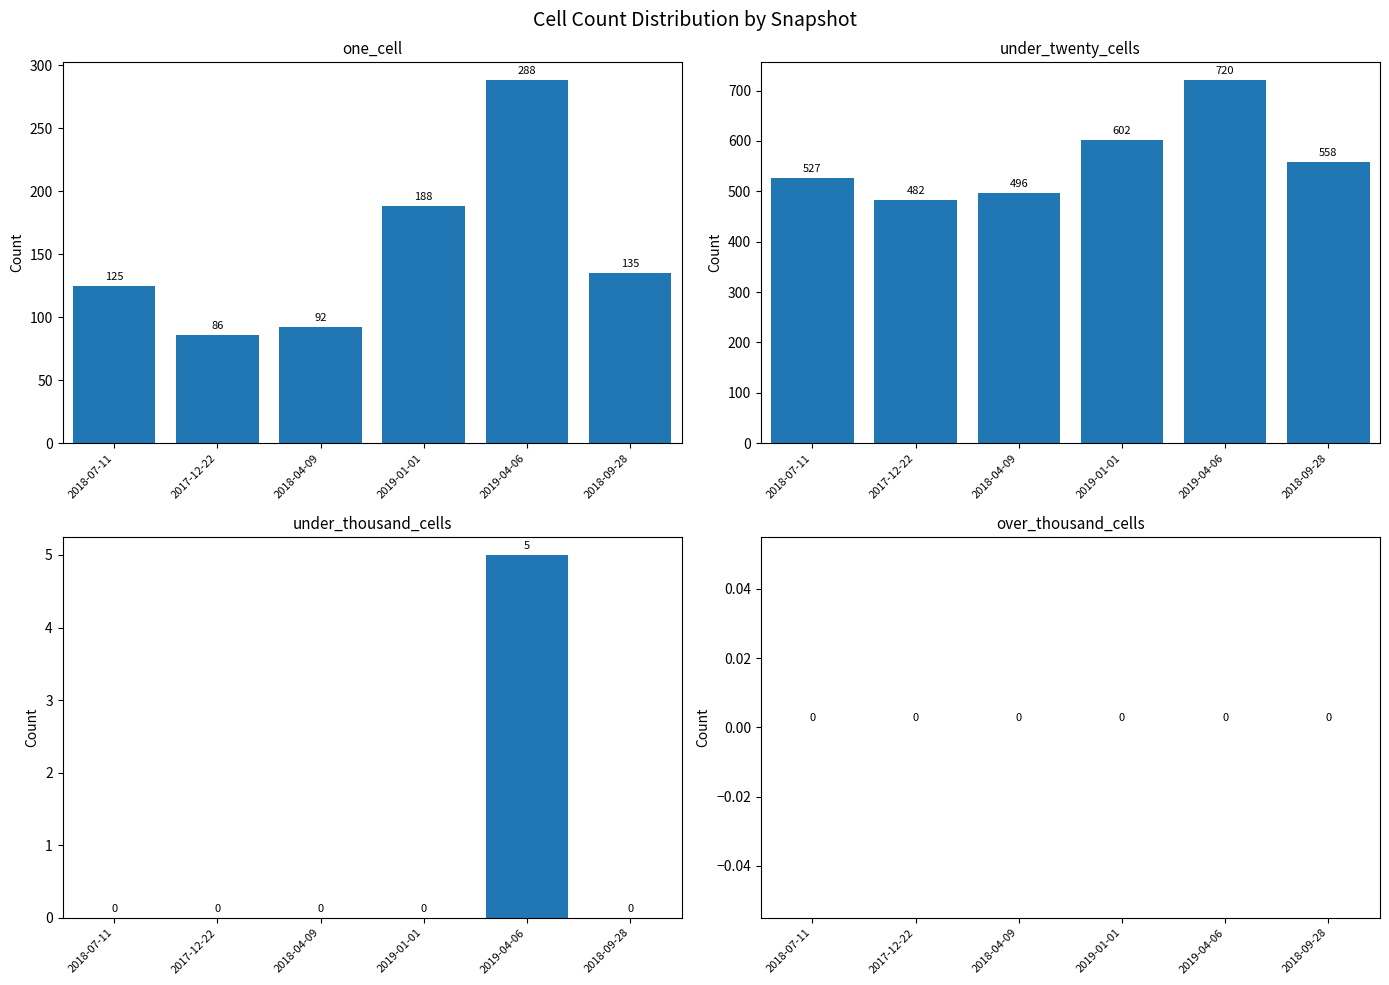

True or false: under_thousand_cells has a value of 3 at 2018-09-28.

False